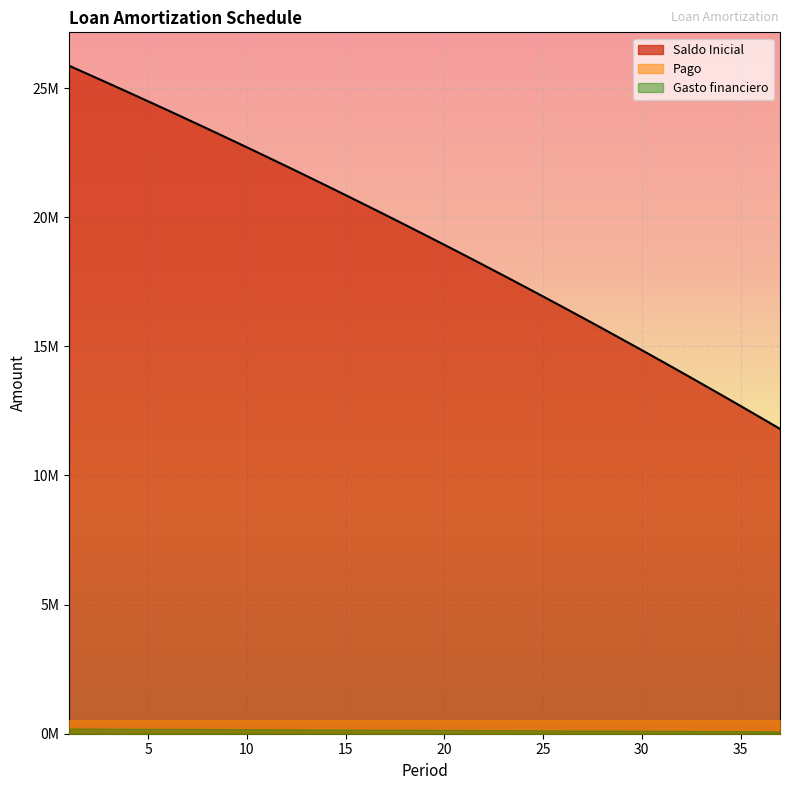

Count the number of data series in this chart.

3